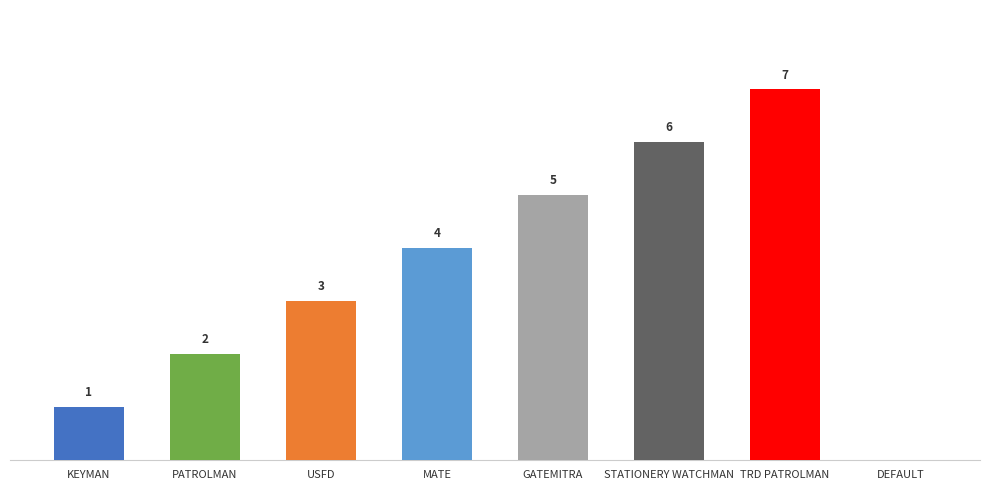

At which category does the chart reach its peak across all series?

TRD PATROLMAN